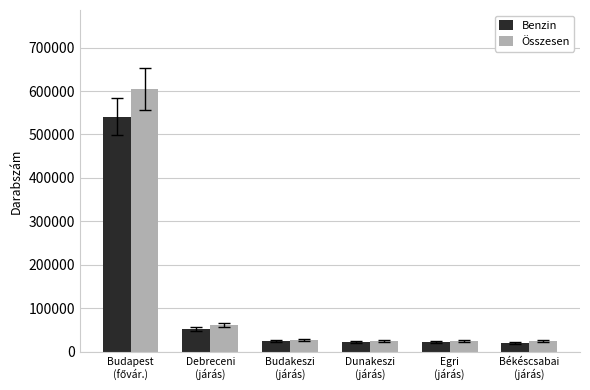

What is the difference between the maximum and minimum values in the Benzin series?

520860